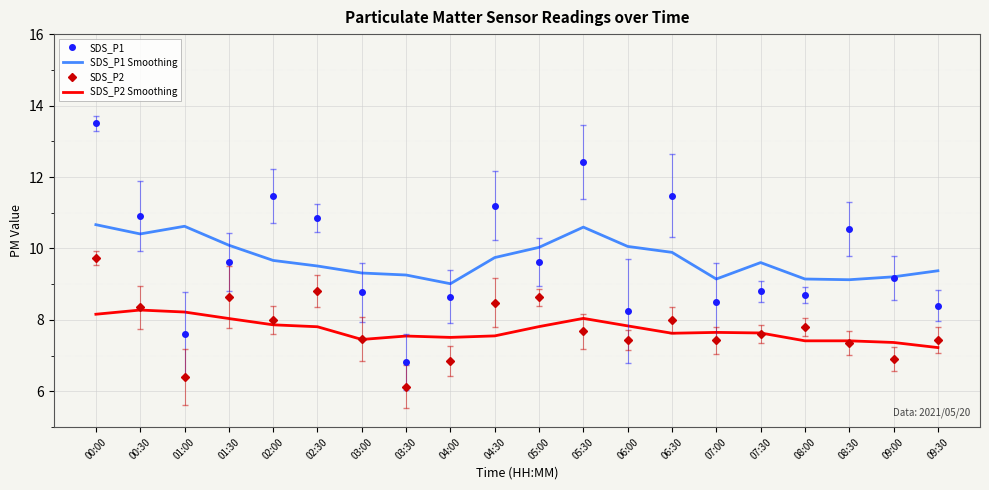

Is it true that SDS_P1 equals 15.3 at 08:30?

False